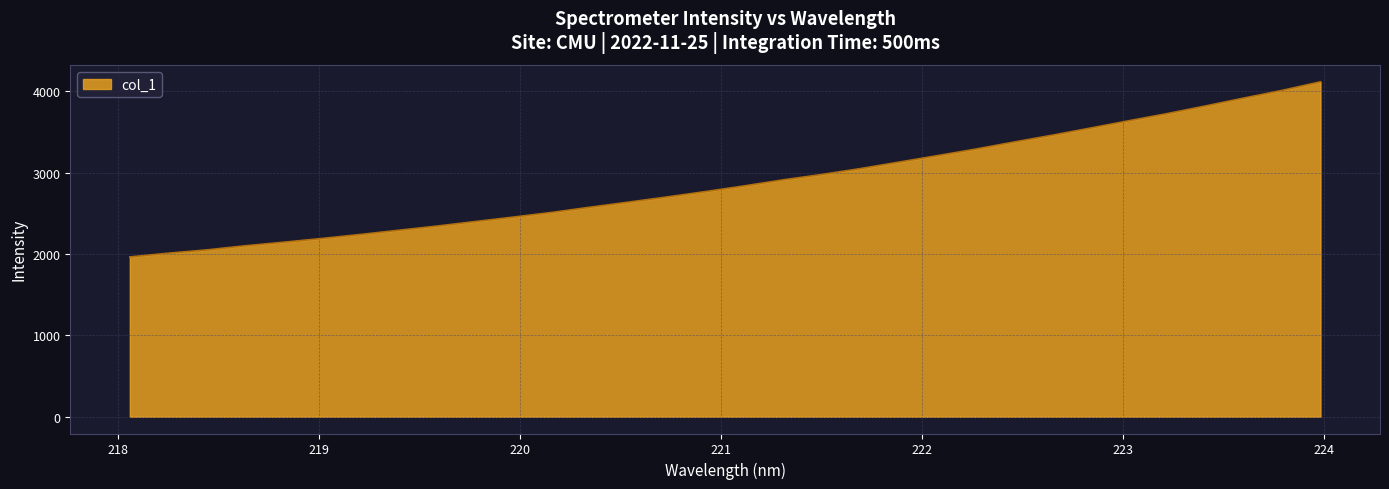

What is the minimum value shown in the chart?

1964.1